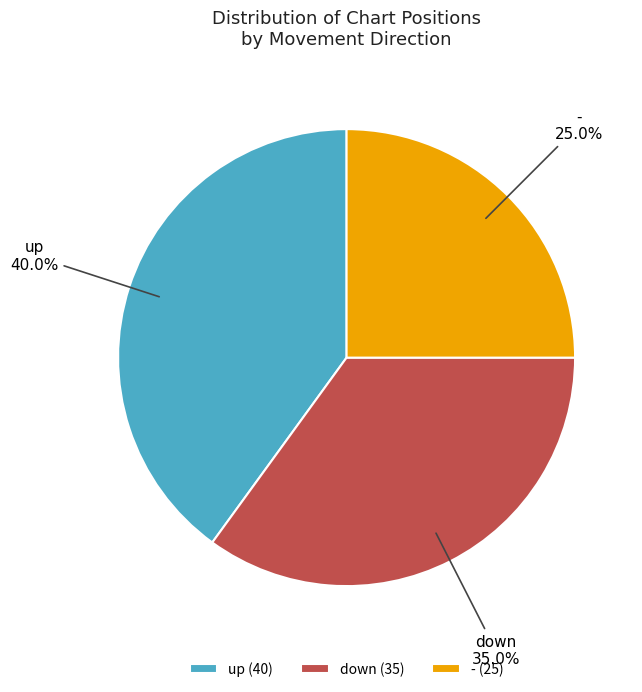

Is it true that - is 25% of the pie?

True